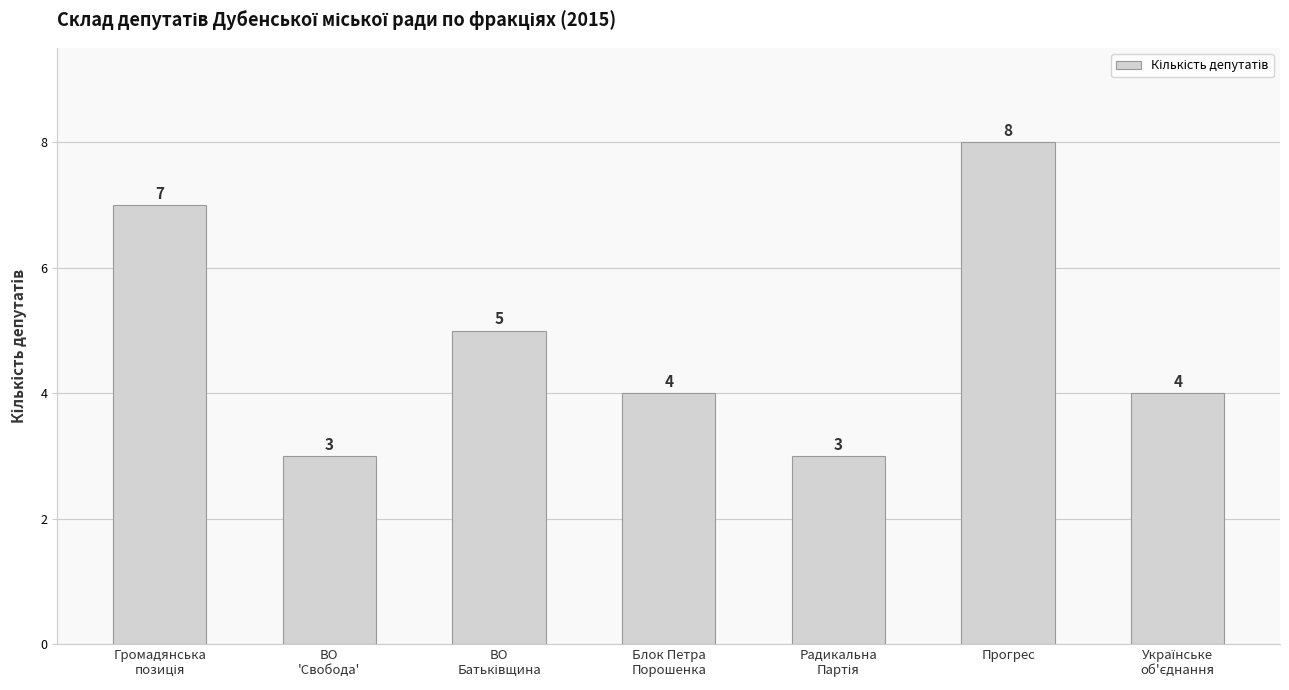

Which category has the highest value across all series?

Прогрес